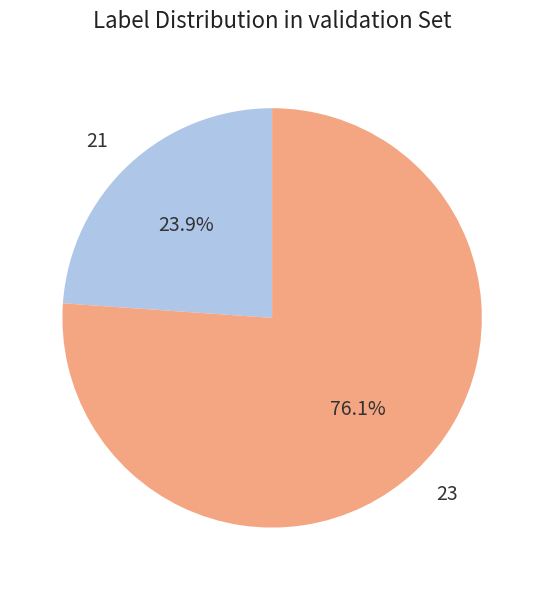

Which slice is the largest?

23